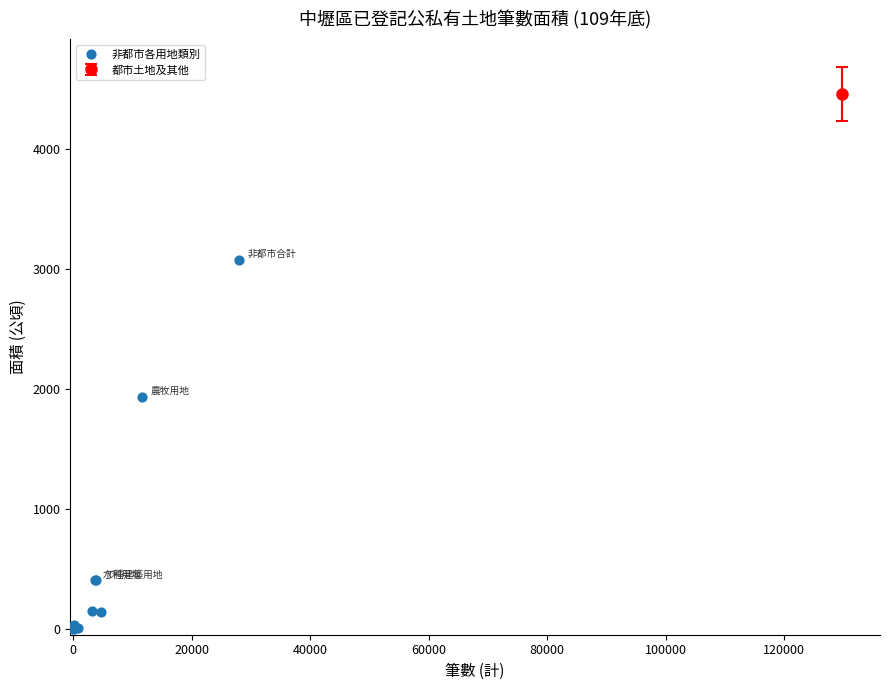

What Y value in the scatter plot is closest to 1537?

1933.4